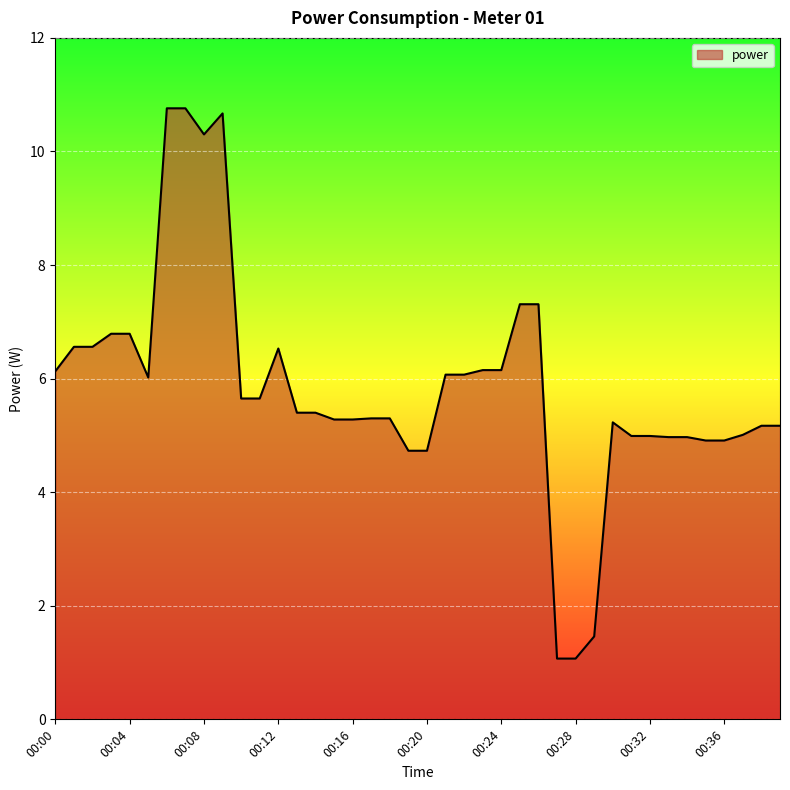

What is the smallest value displayed?

1.1